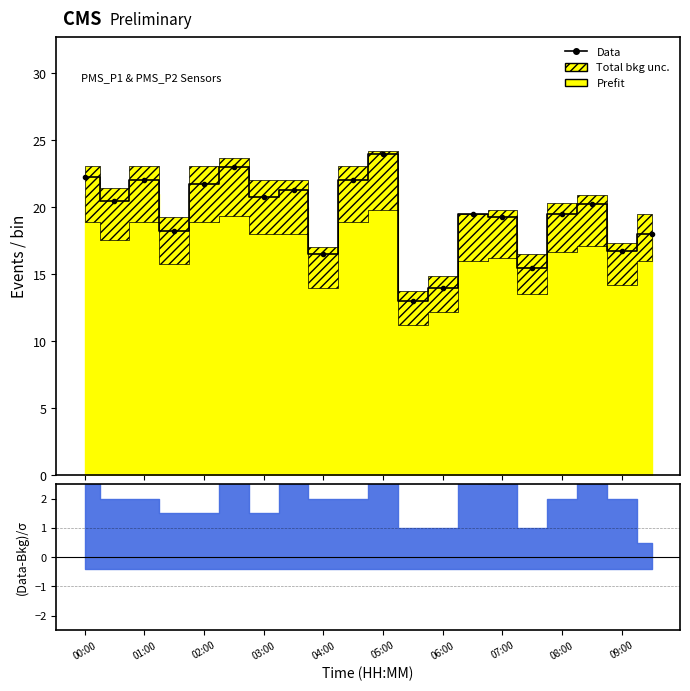

What is the minimum value shown in the chart?

13.0